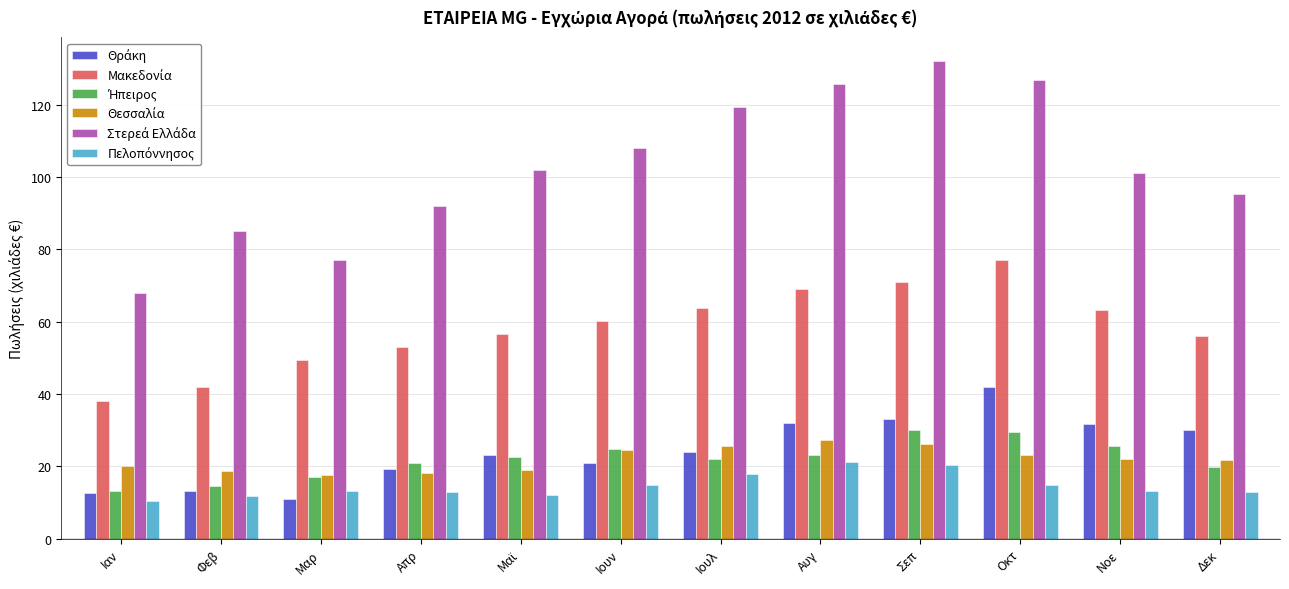

How many groups of bars are there?

12